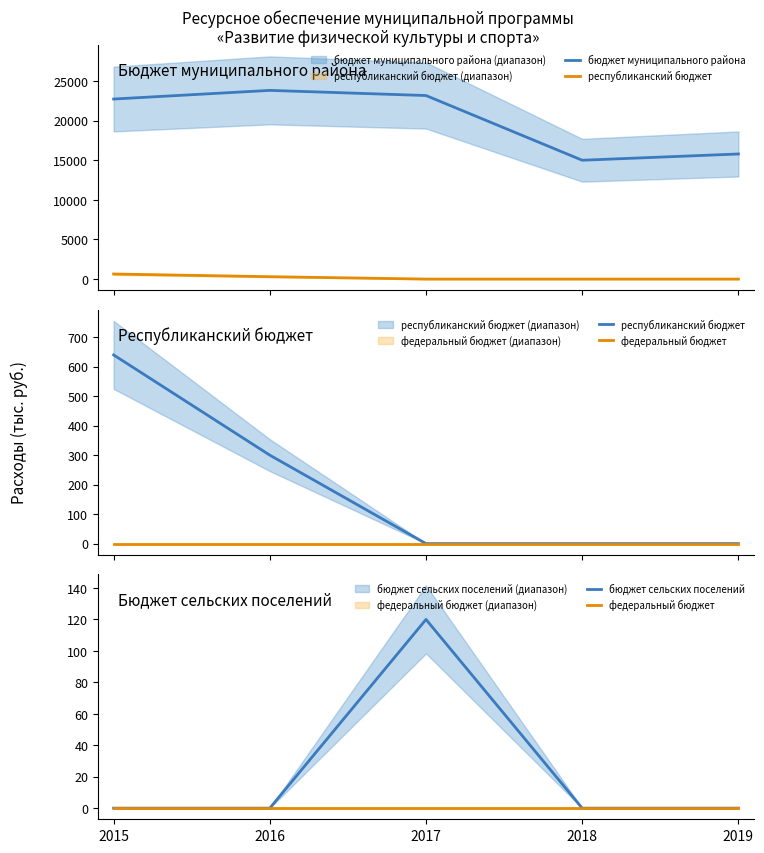

The бюджет сельских поселений series shows 0.0 at 2019. True or false?

True